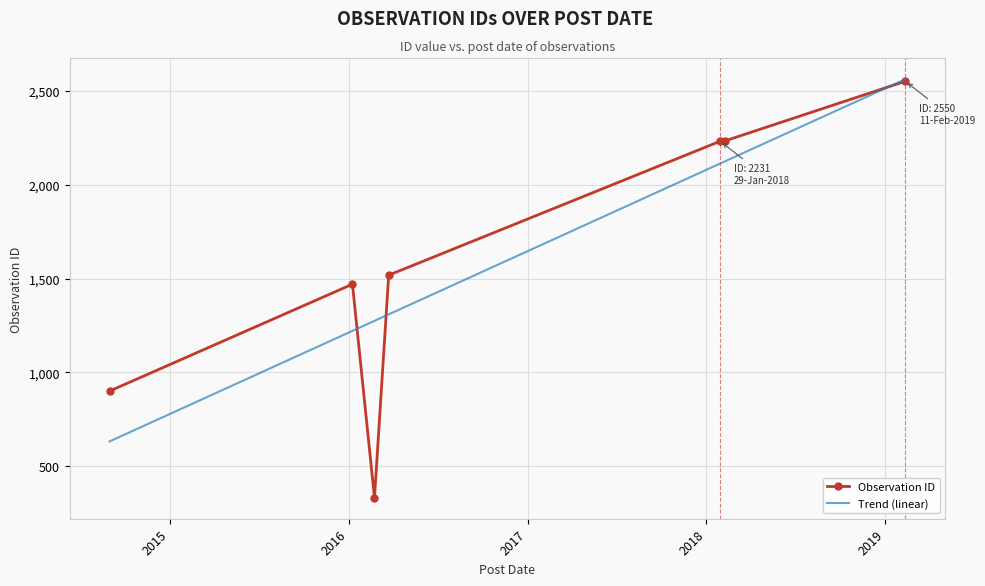

What is the minimum value for Trend (linear)?

633.1